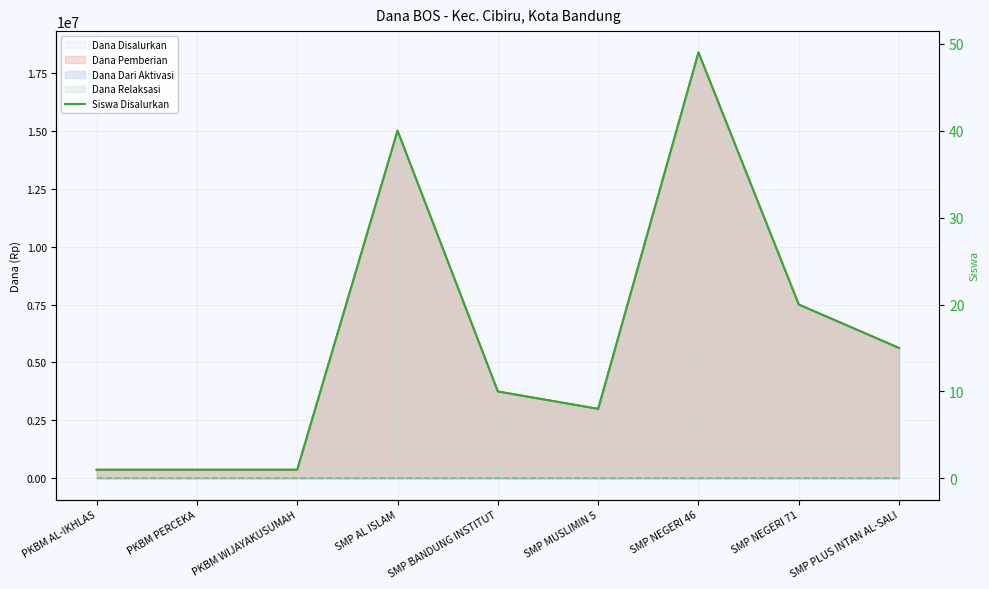

At which label does Dana Pemberian (line) reach its minimum?

PKBM AL-IKHLAS